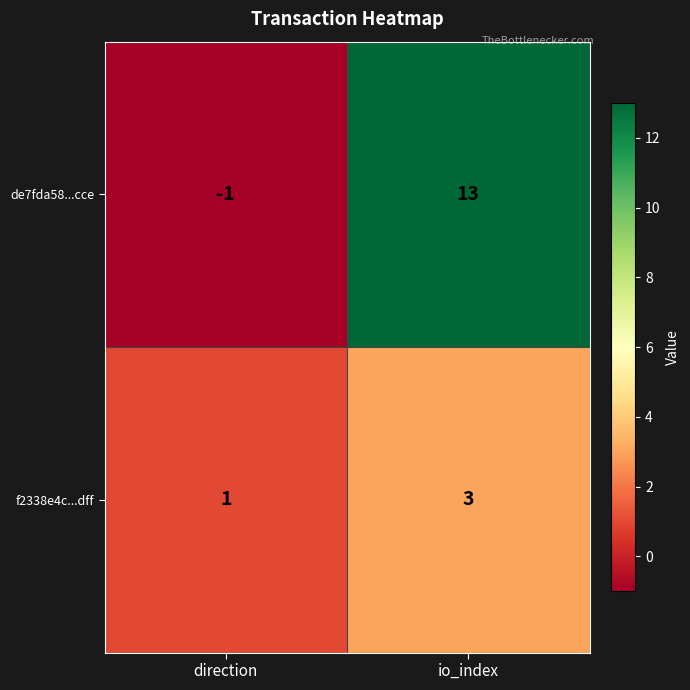

Where is f2338e4c...dff nearest to the value 2?

direction